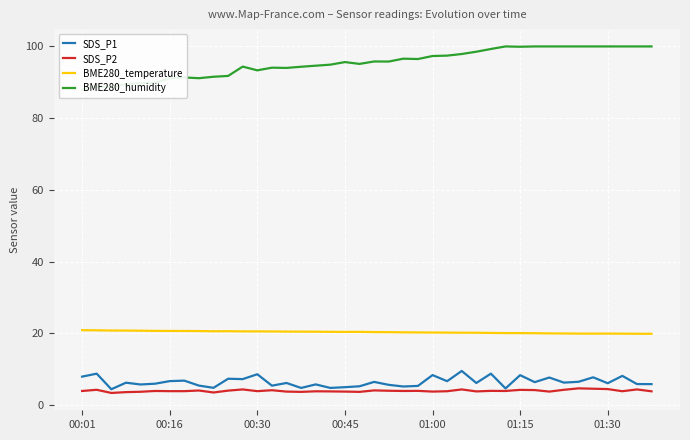

What is the maximum value for BME280_temperature?

20.9